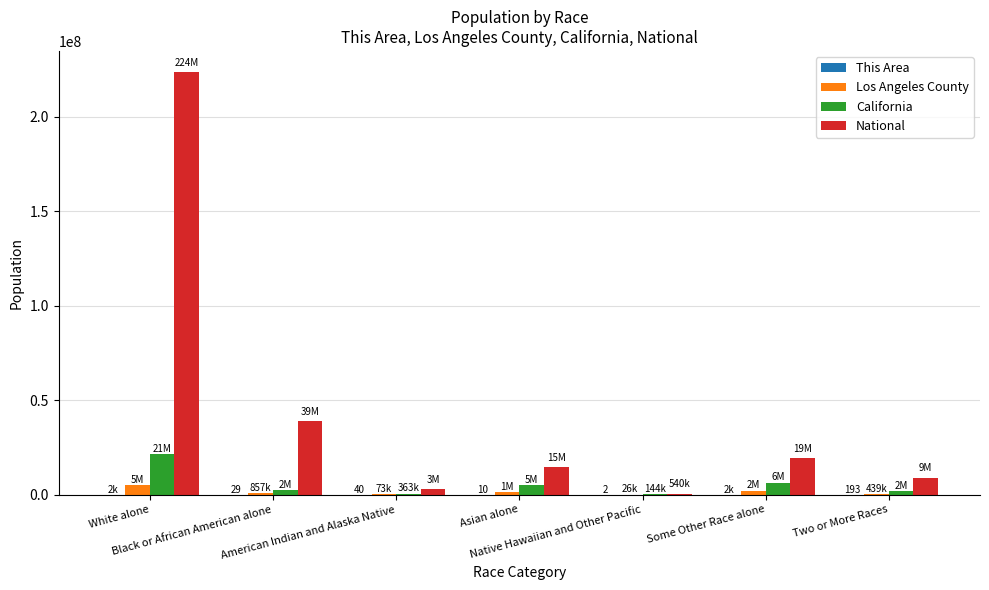

What is the total value across all series at Black or African American alone?

42085294